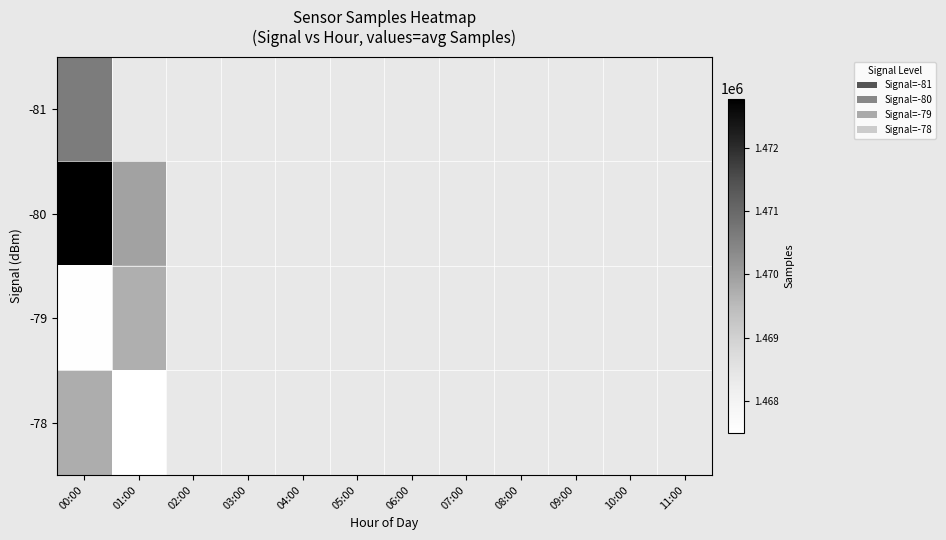

At which category is the sum across all series the highest?

00:00